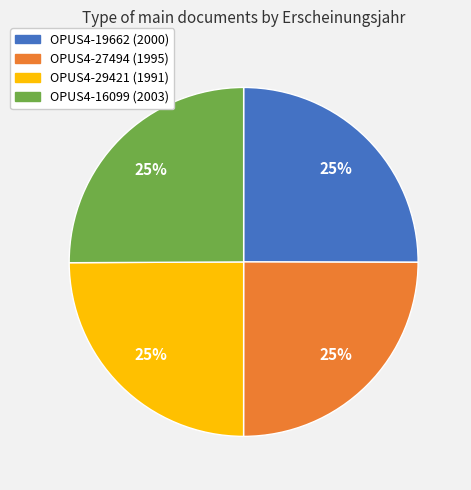

What is the ratio of the value at OPUS4-29421 to the value at OPUS4-27494?

1.0